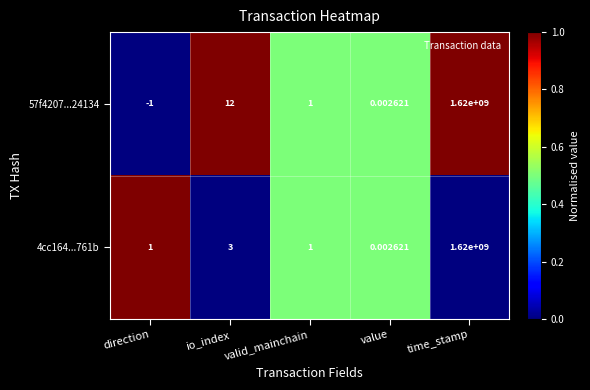

Where is 57f4207...24134 nearest to the value 809999999?

io_index